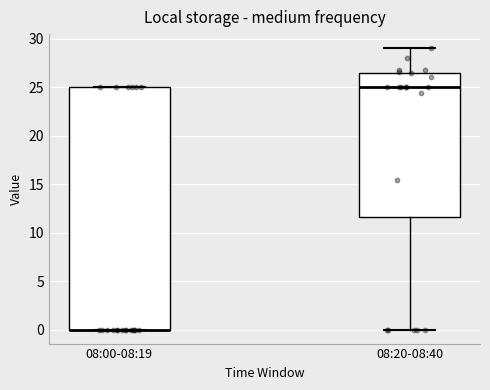

Reading left to right, read every box against the y-axis: the position of its median line, the range the box covers, and the ends of its whiskers. The values are not printed on the chart, so give them approximately, as read against the axis.

08:00-08:19: median 0.0 (drawn on the box's lower edge), box 0.0 to 25.0, whiskers 0.0 to 25.0
08:20-08:40: median 25.0, box 11.5 to 26.5, whiskers 0.0 to 29.0